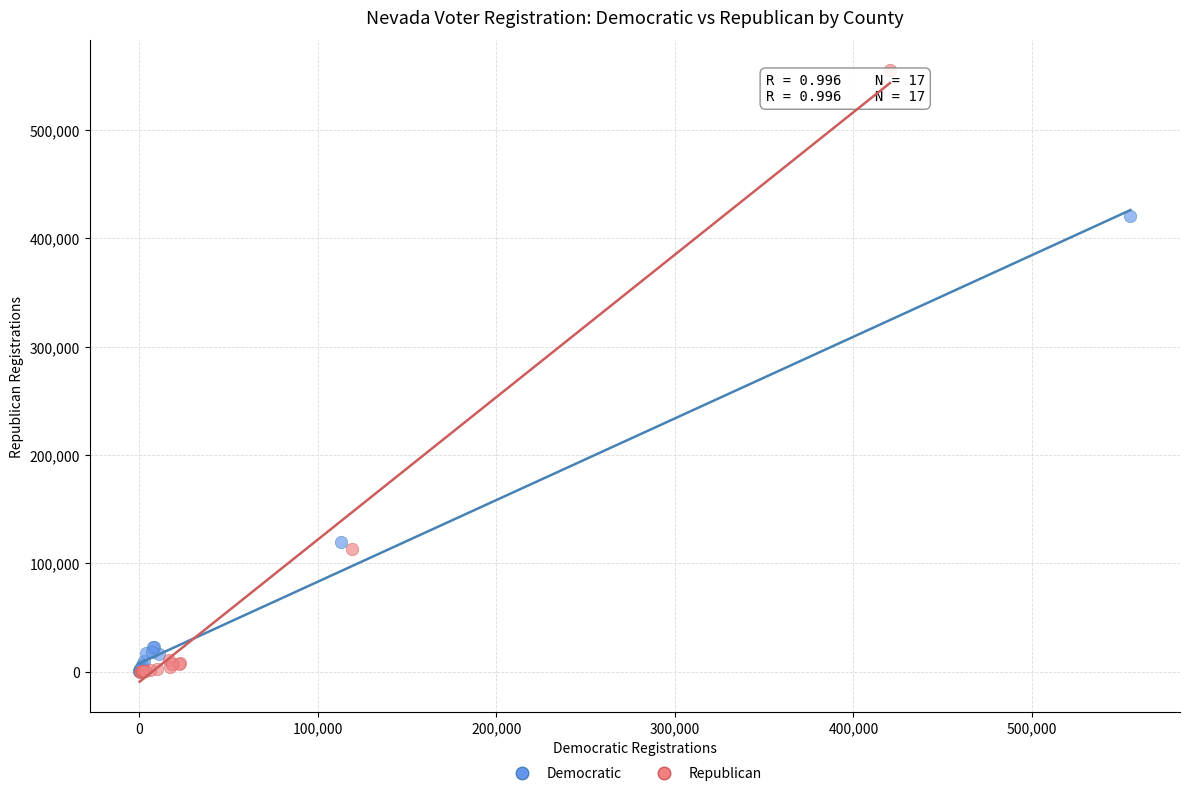

What are all the series names shown in the legend?

Democratic, Republican